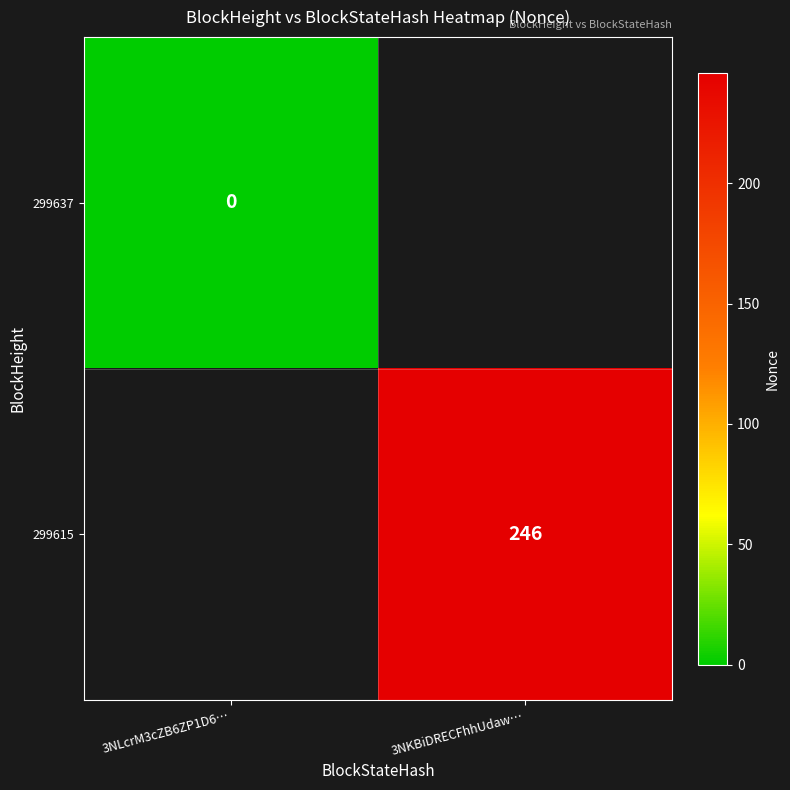

True or false: 299615 has a value of 246 at 3NKBiDRECFhhUdaw….

True